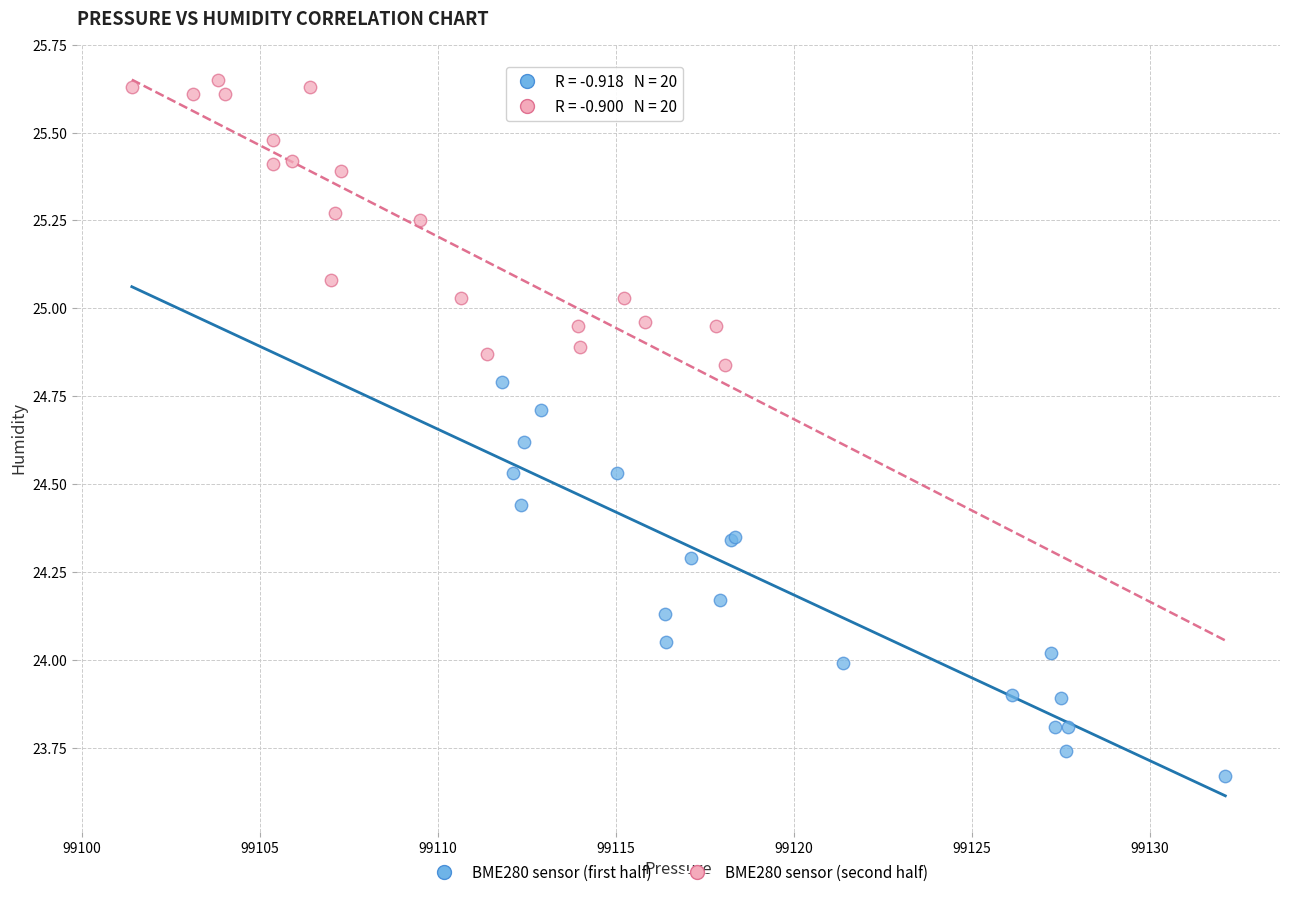

Which series contains the highest Y value?

BME280 sensor (second half)